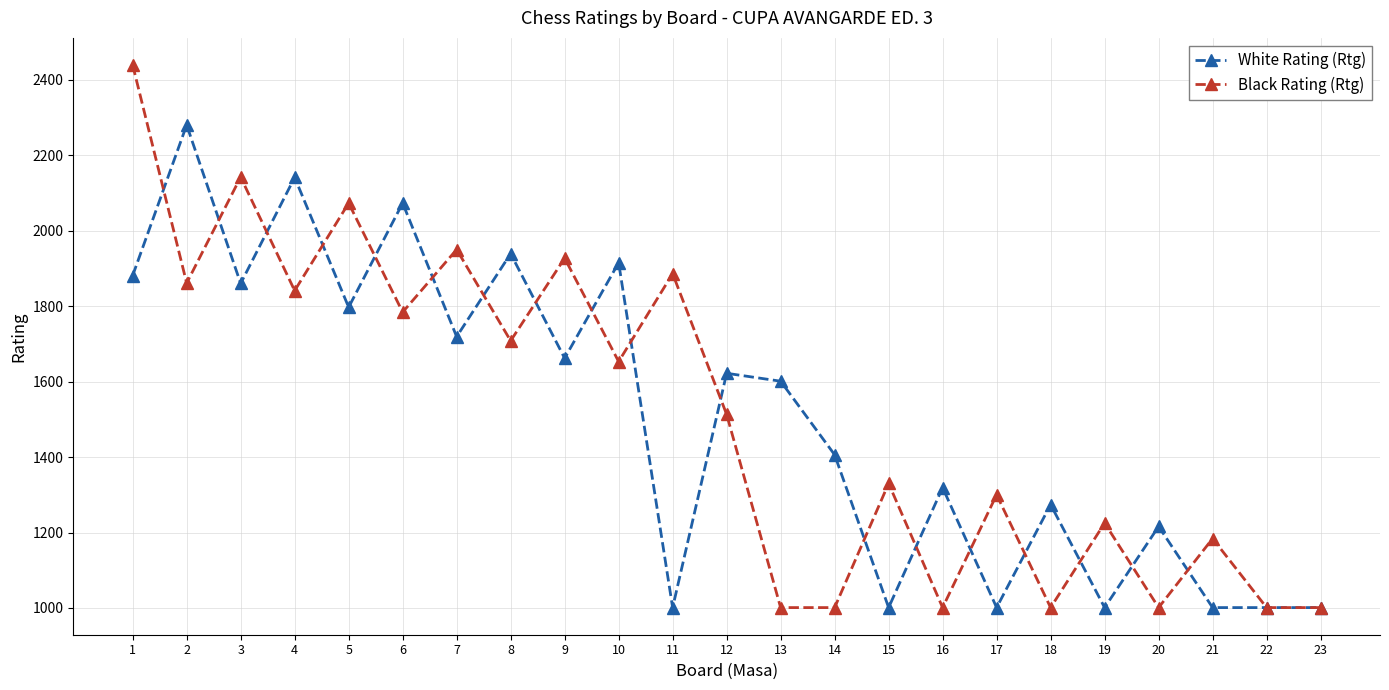

Rank the series at 14 from lowest to highest value.

Black Rating (Rtg), White Rating (Rtg)